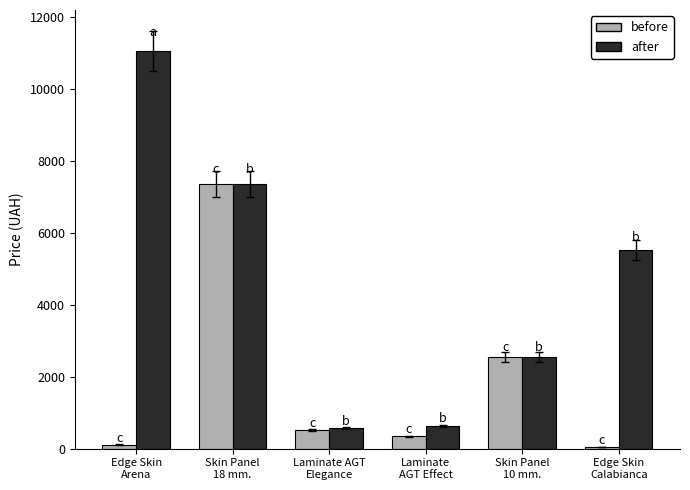

How many data points in after are less than 5528?

3